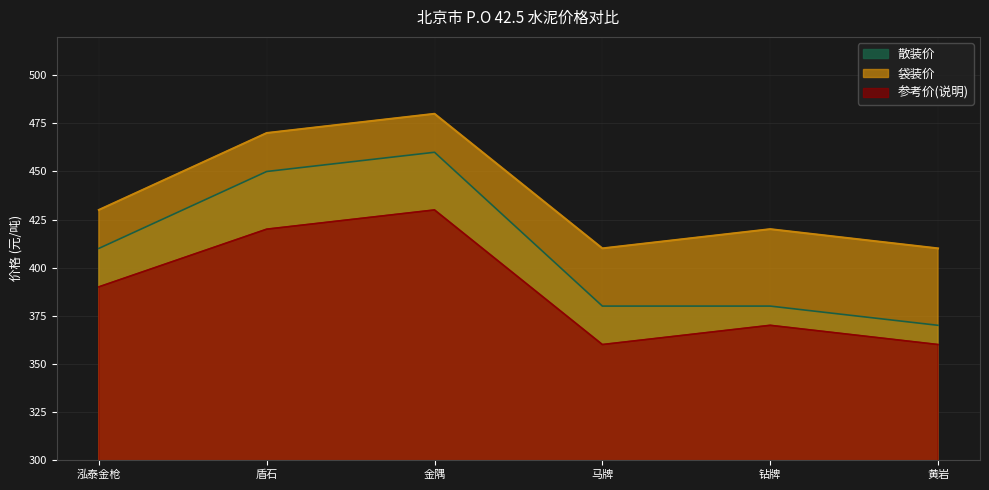

List the series in order of their peak value, highest first.

袋装价, 散装价, 参考价(说明)